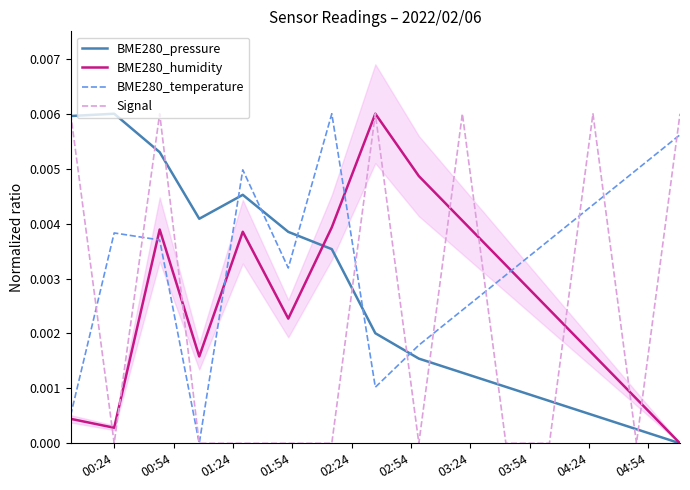

Count the number of data series in this chart.

4